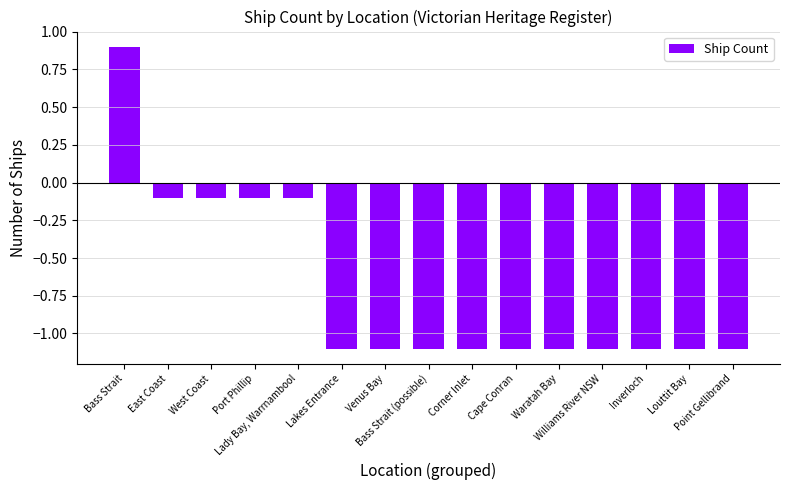

What is the label of the 11th bar from the left?

Waratah Bay